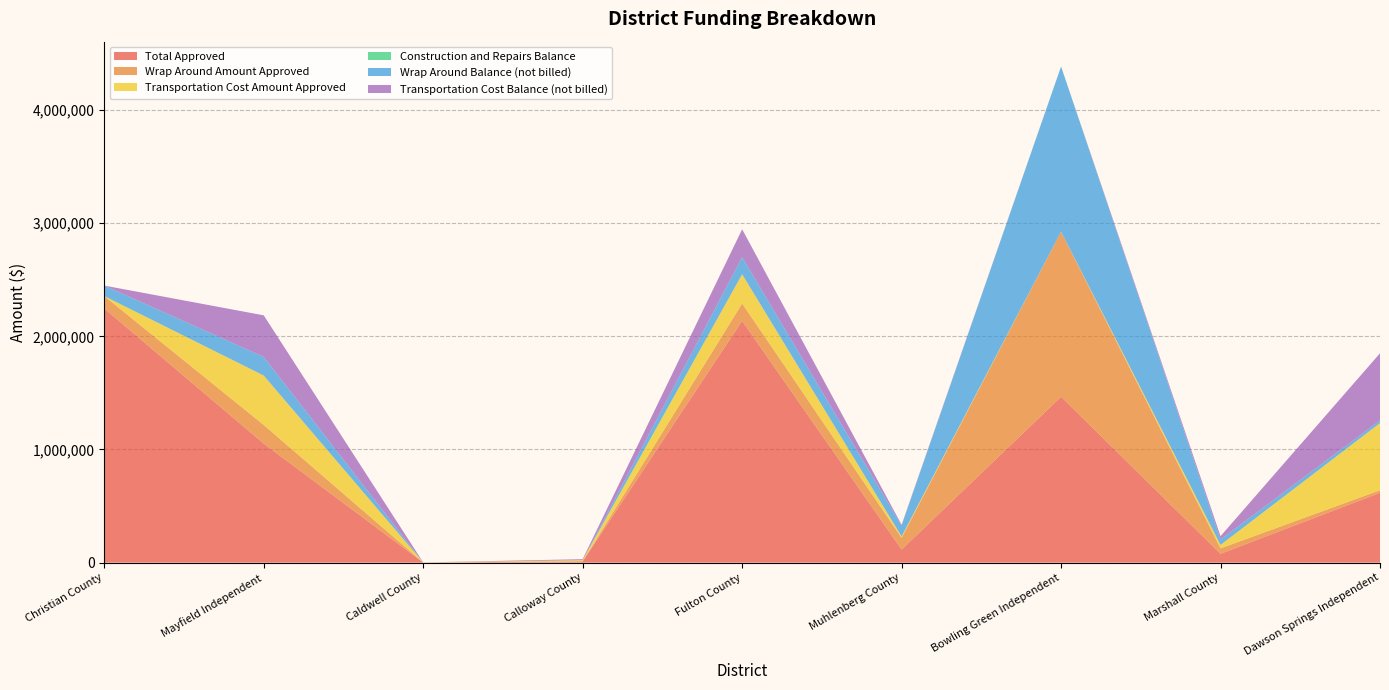

Reading right to left, extract all data points from this chart.

Total Approved: 616804.0	78000.0	1466239.0	115636.2	2136672.0	10739.0	1000.0	1051661.0	2246059.0
Wrap Around Amount Approved: 23156.0	48000.0	1459439.0	104098.7	153834.0	0.0	0.0	165000.0	109667.0
Transportation Cost Amount Approved: 593648.0	30000.0	0.0	11537.5	257838.0	10739.0	1000.0	436661.0	0.0
Construction and Repairs Balance: 0.0	0.0	0.0	0.0	0.0	0.0	0.0	0.0	0.0
Wrap Around Balance (not billed): 23156.0	48000.0	1459439.0	96321.1	151188.7	0.0	0.0	165000.0	92912.5
Transportation Cost Balance (not billed): 593648.0	30000.0	0.0	6922.5	246740.2	9015.0	0.0	367290.0	0.0